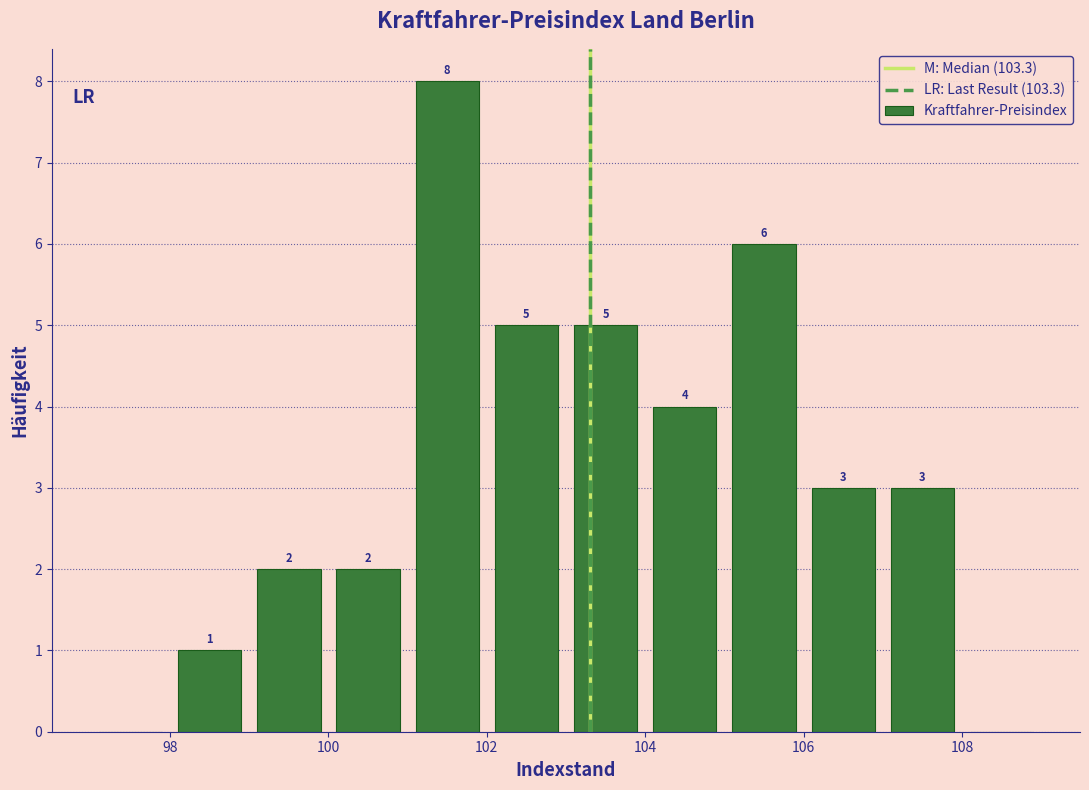

Which range on the x-axis has the tallest bar?

101 to 102